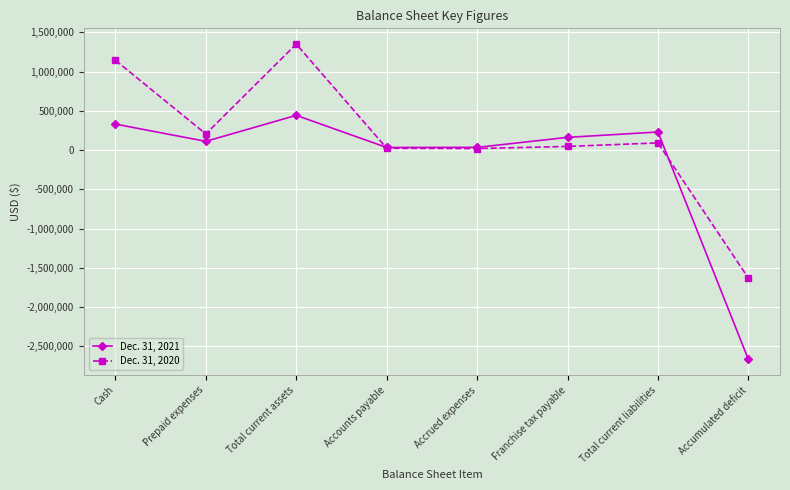

How many positive values does the Dec. 31, 2021 series have?

7